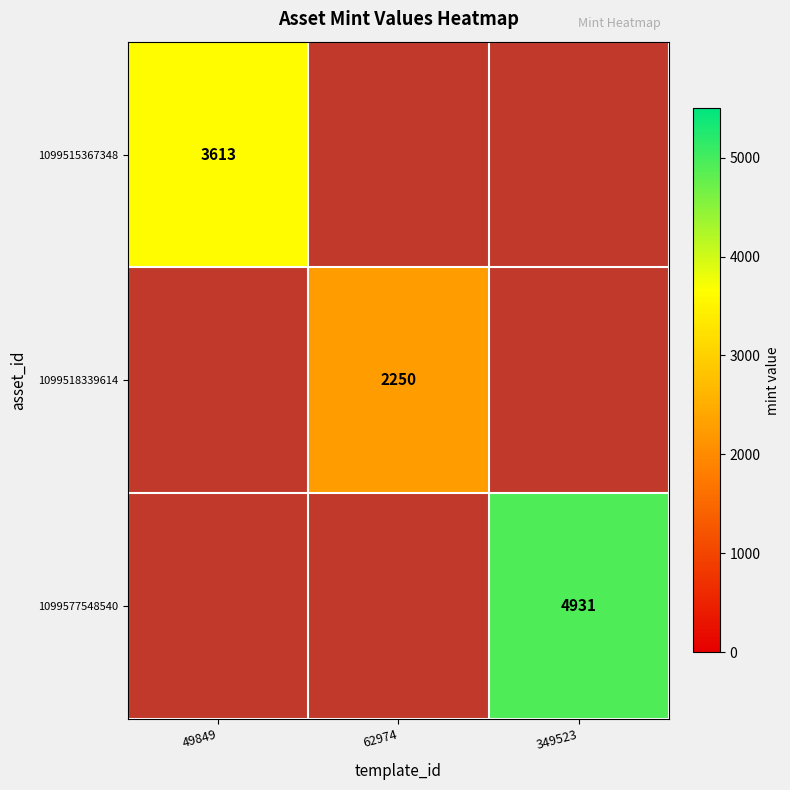

The value of 1099577548540 at 349523 is 7041. True or false?

False